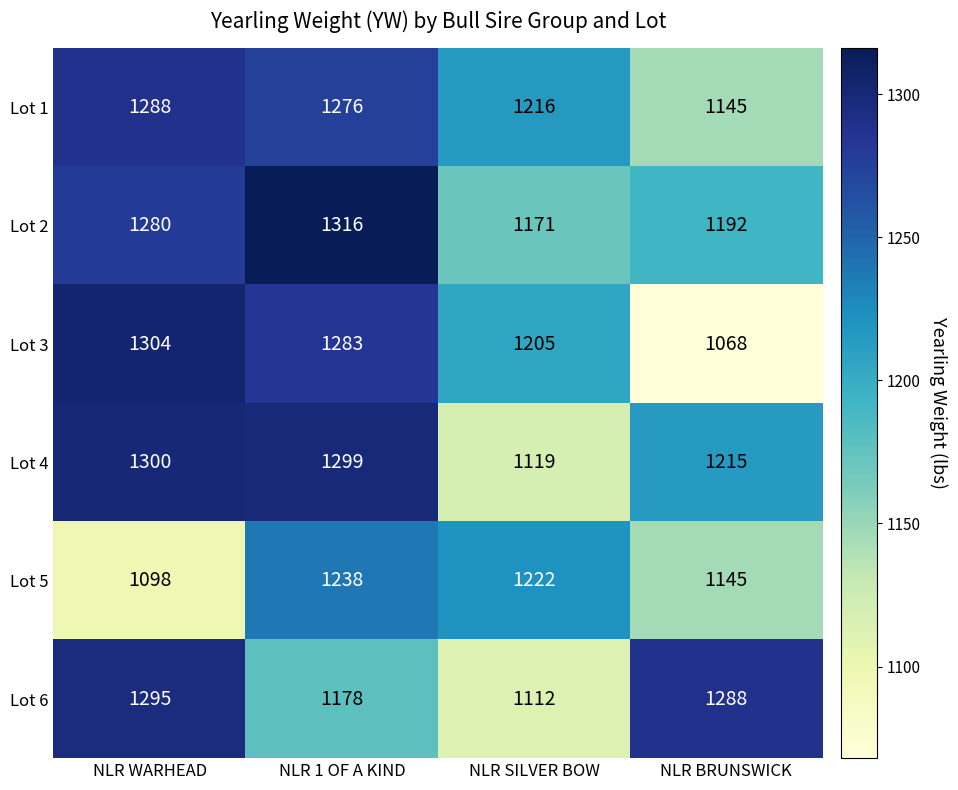

The Lot 1 series shows 1288 at NLR WARHEAD. True or false?

True